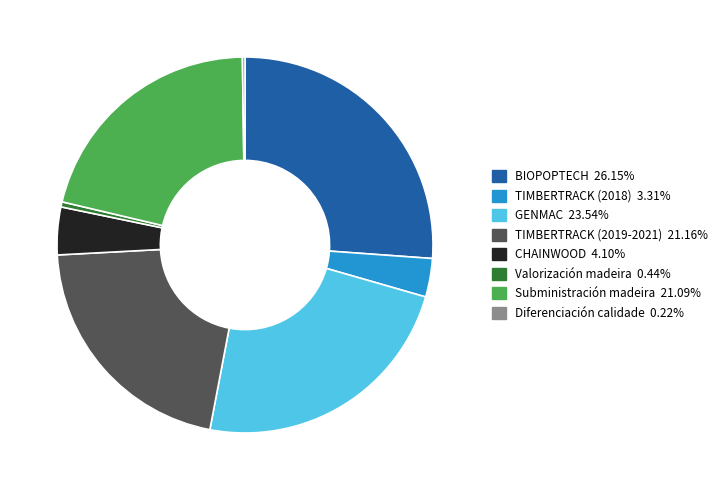

True or false: Subministración madeira accounts for 12% of the total.

False